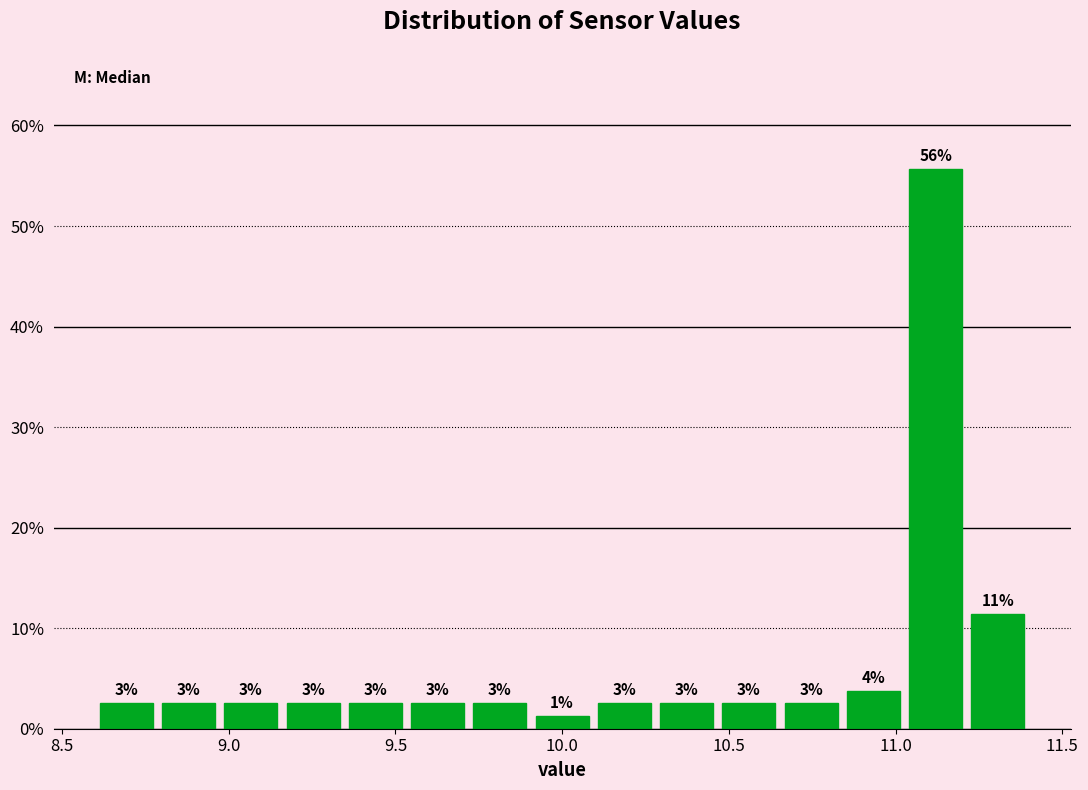

Read against the x-axis, roughly where is the centre of the tallest bar?

11.10